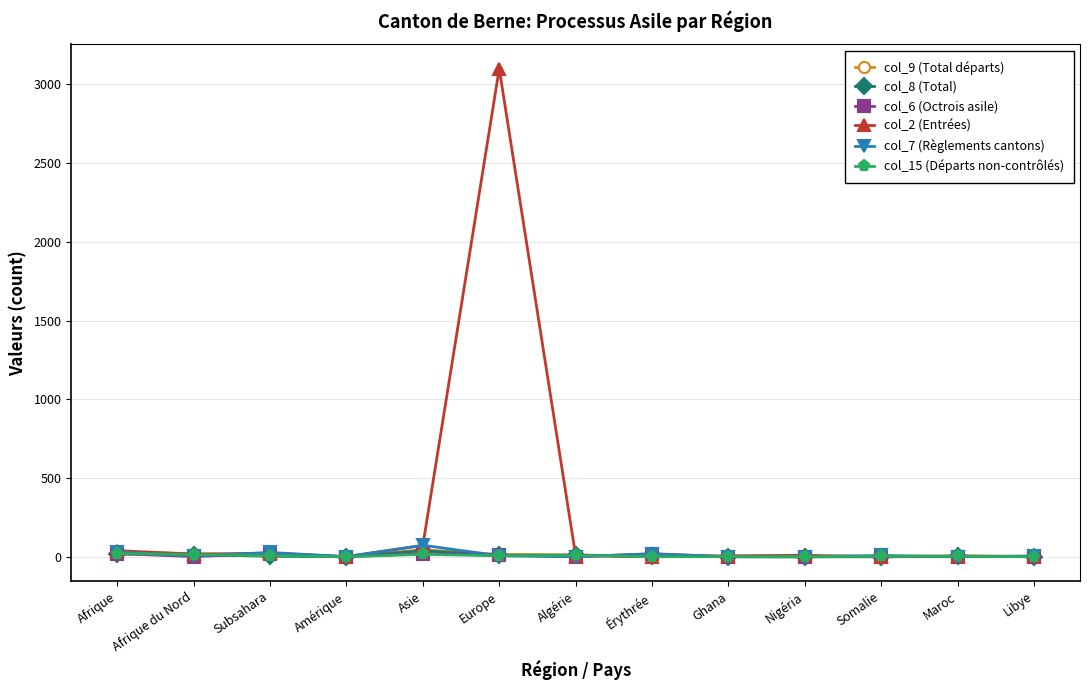

Which series has the largest total across all categories?

col_2 (Entrées)